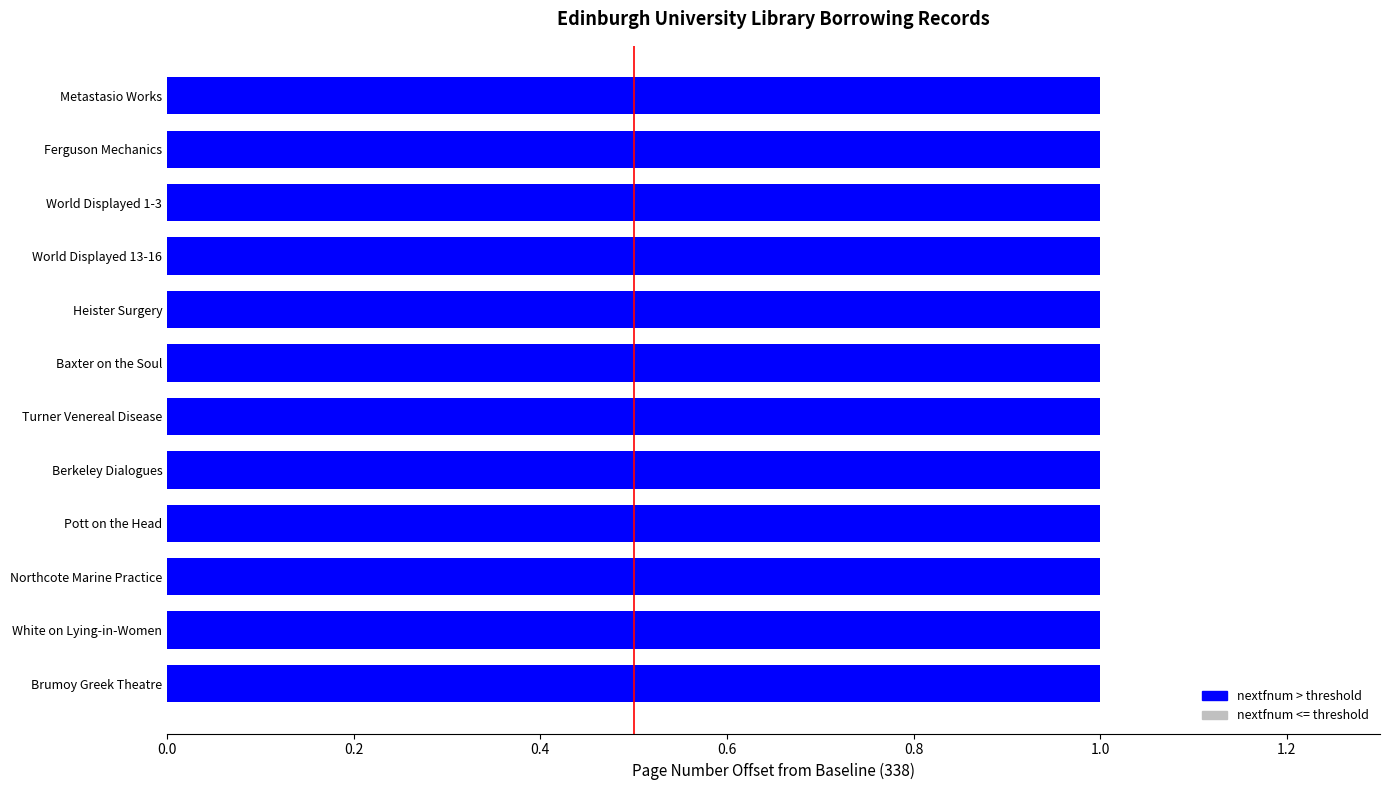

True or false: the data shows -1 at 0.0.

False